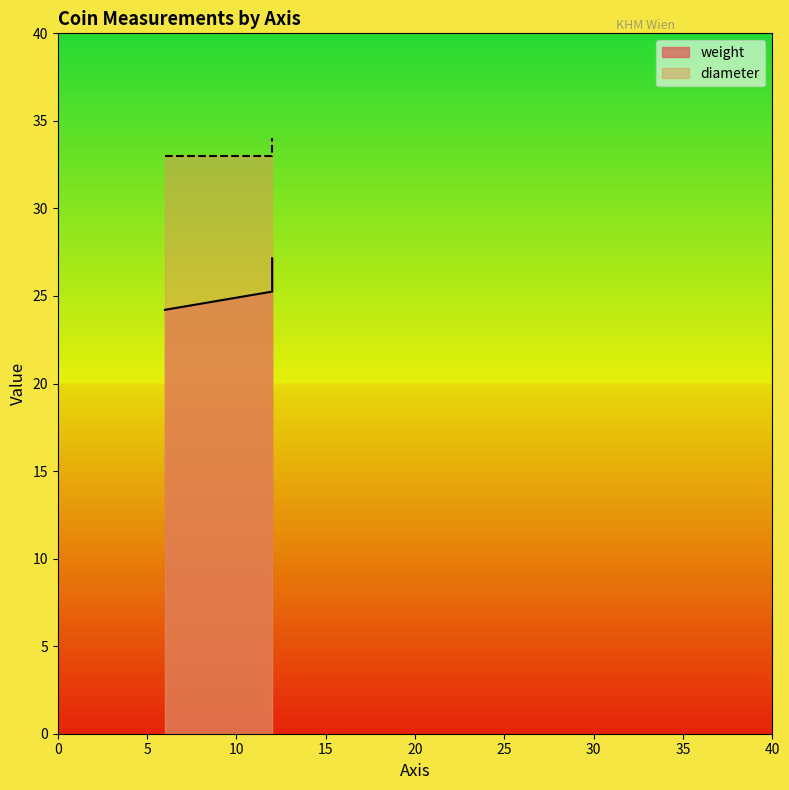

True or false: weight has a value of 36.4 at 12.

False